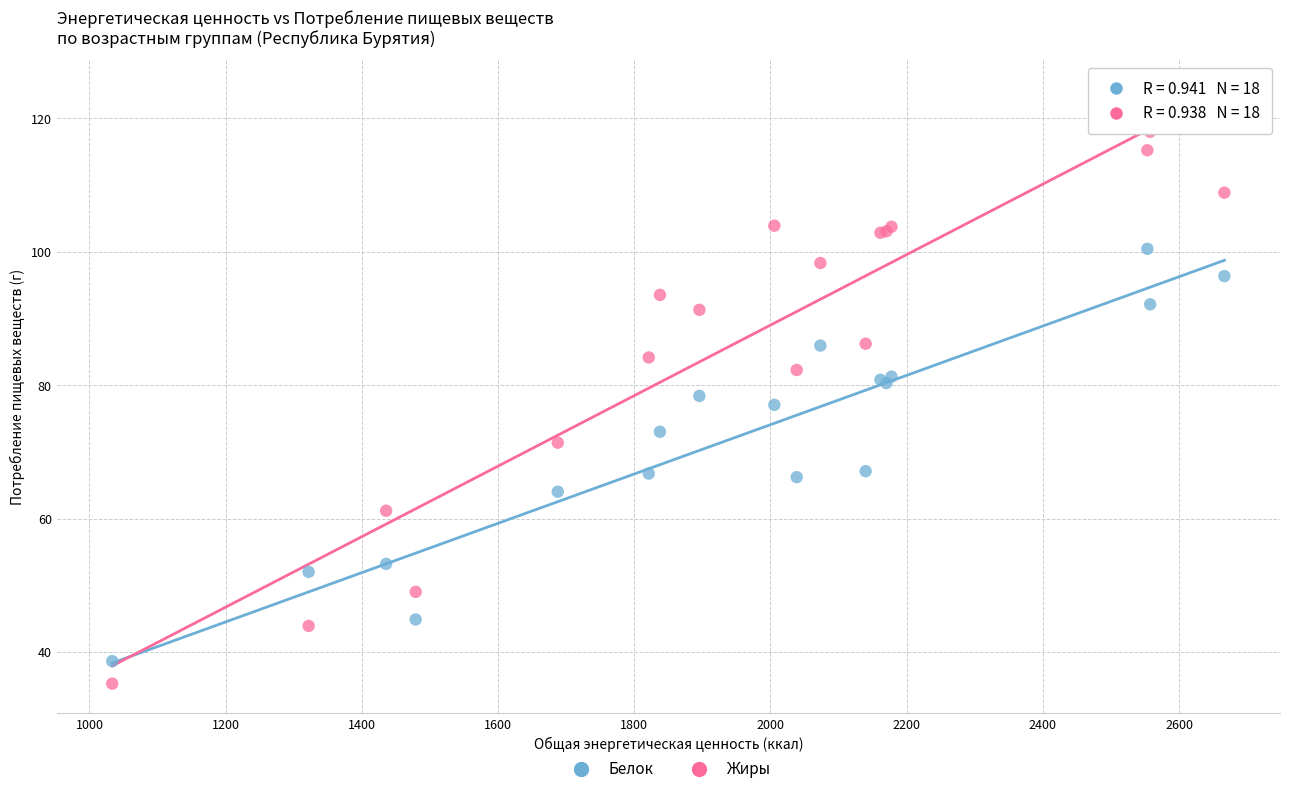

Across all series, what Y value is closest to 76?

77.1